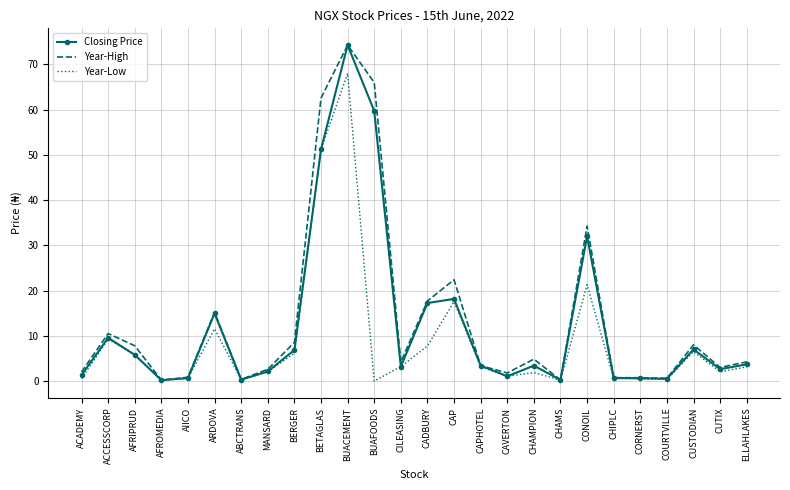

At how many categories does at least one series exceed 52?

3